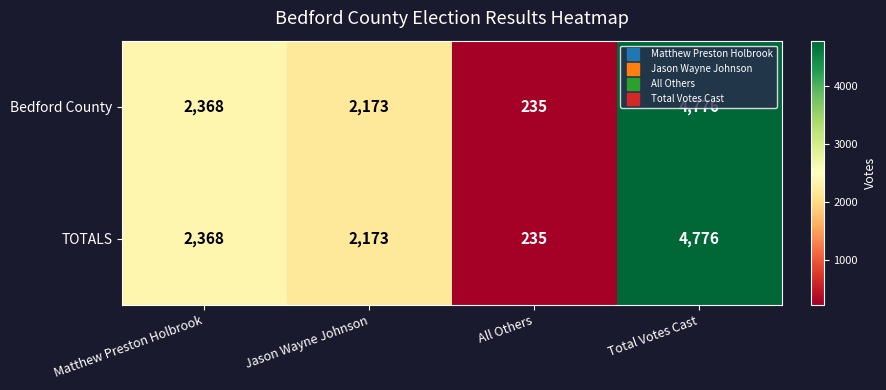

How many distinct data groups are displayed?

2